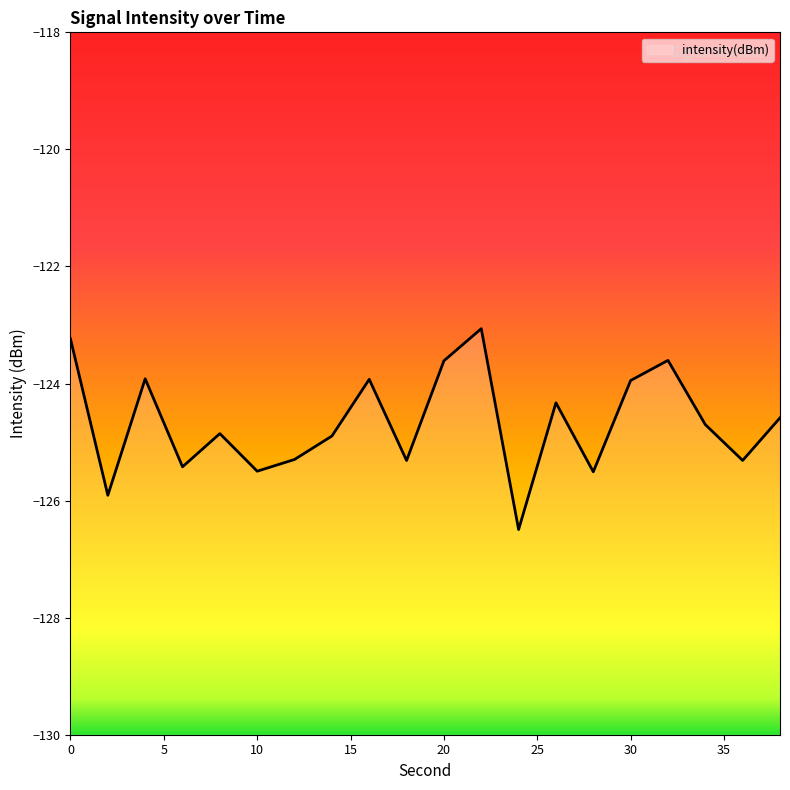

What is the value of the 19th point from the left?

-125.3